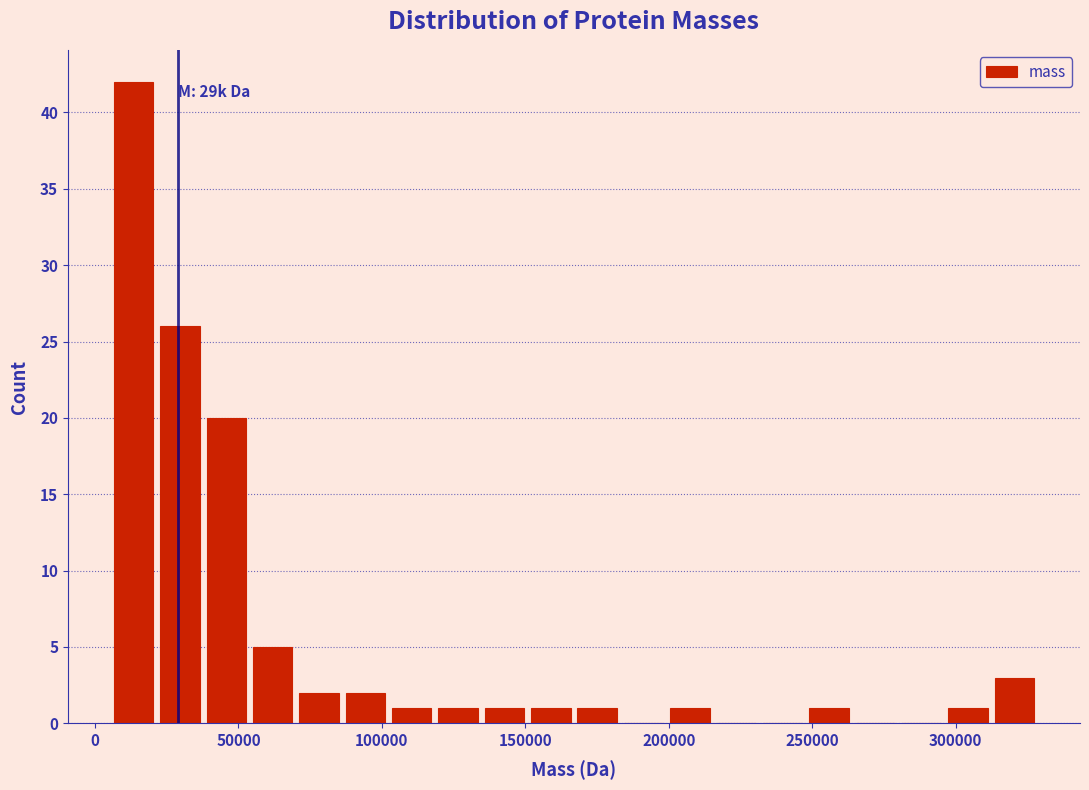

Around what value on the x-axis is the tallest bar? Give the approximate position of its centre, as read against the axis.

15000